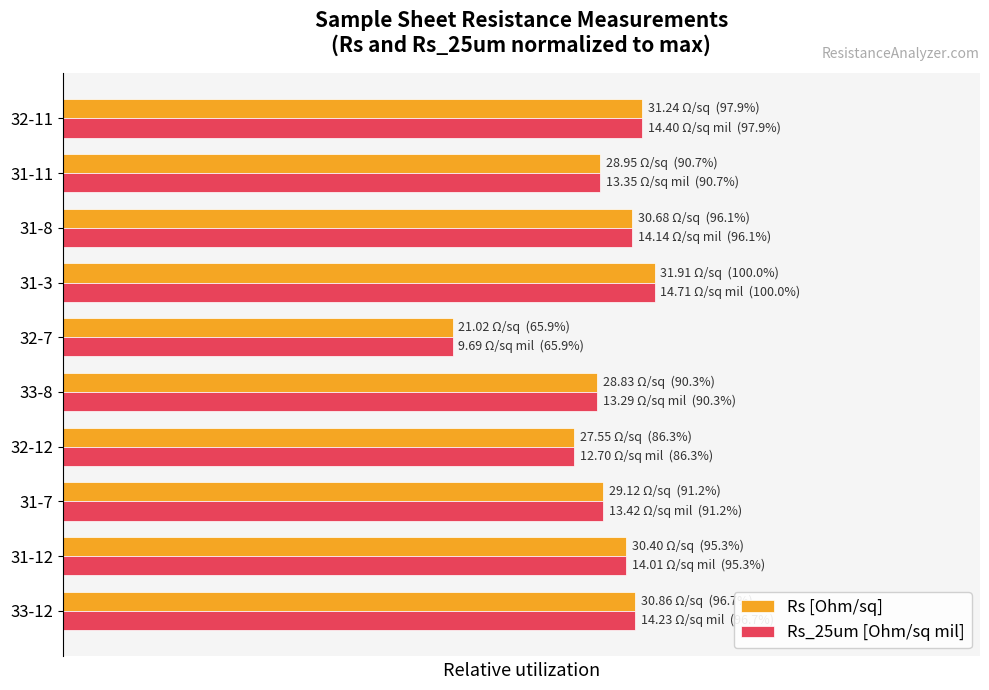

What is the difference between the maximum and minimum values in the Rs [Ohm/sq] series?

0.3